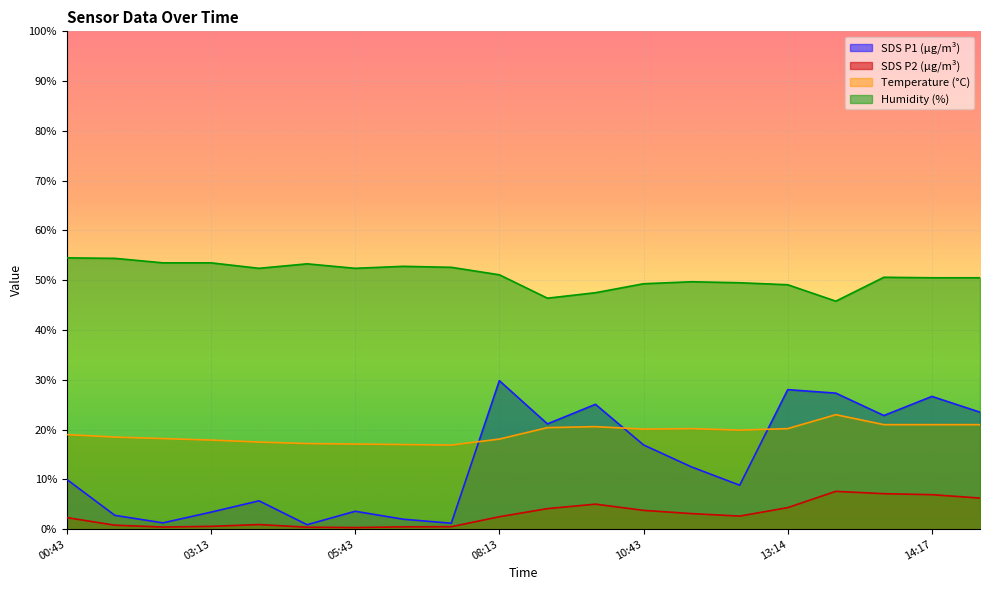

True or false: SDS_P2 has more than 2 points higher than both neighbors.

True